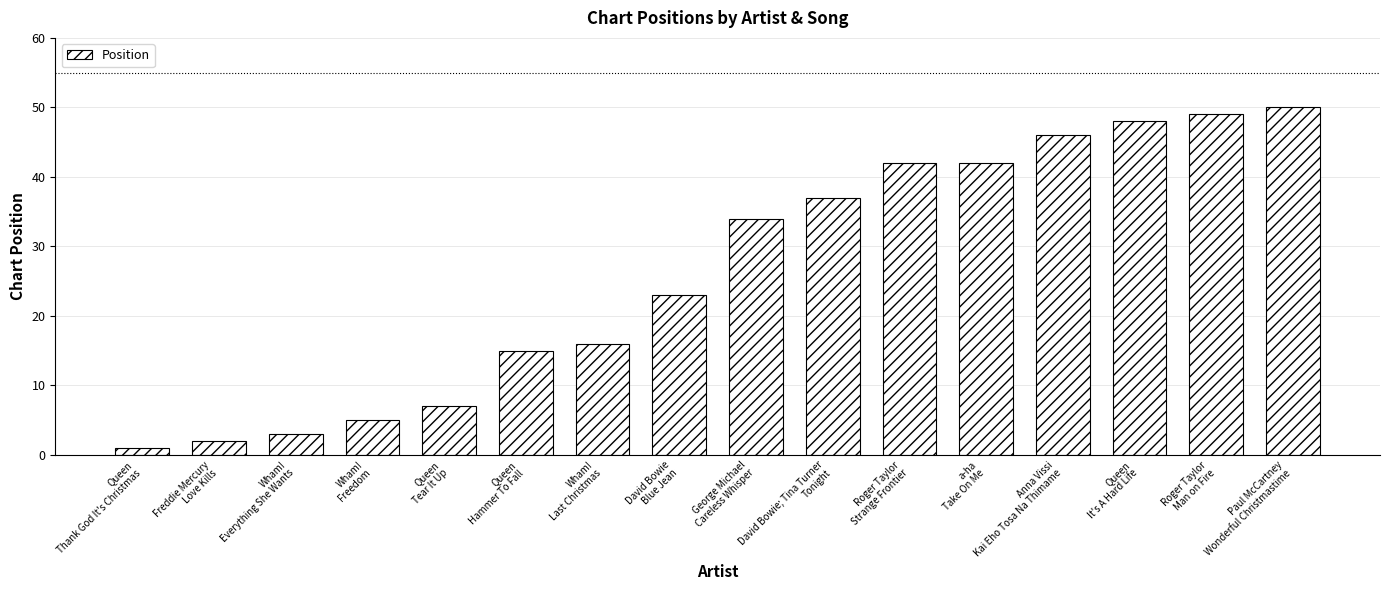

What is the difference between the second highest and second lowest values?

47